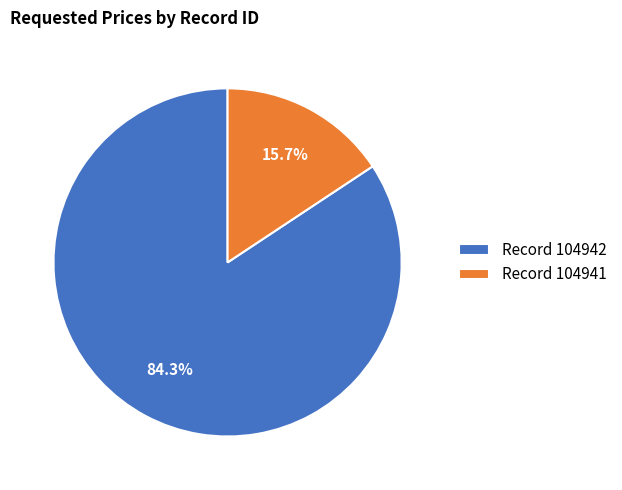

Which has a higher value, Record 104941 or Record 104942?

Record 104942